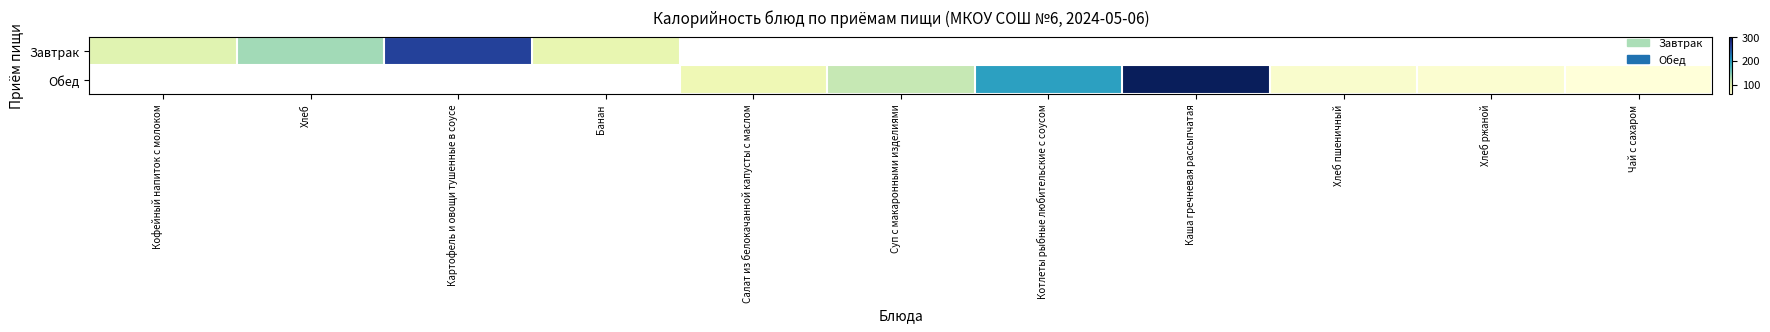

True or false: Завтрак has a value of 260.0 at Картофель и овощи тушенные в соусе.

True